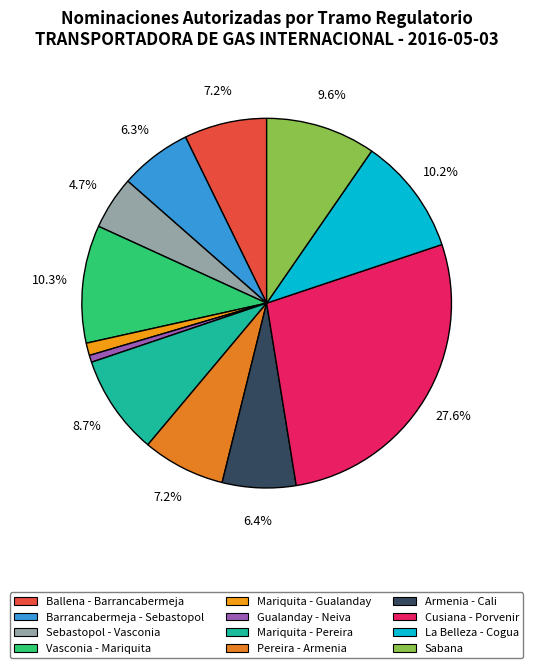

What is the smallest slice in the pie chart?

Gualanday - Neiva